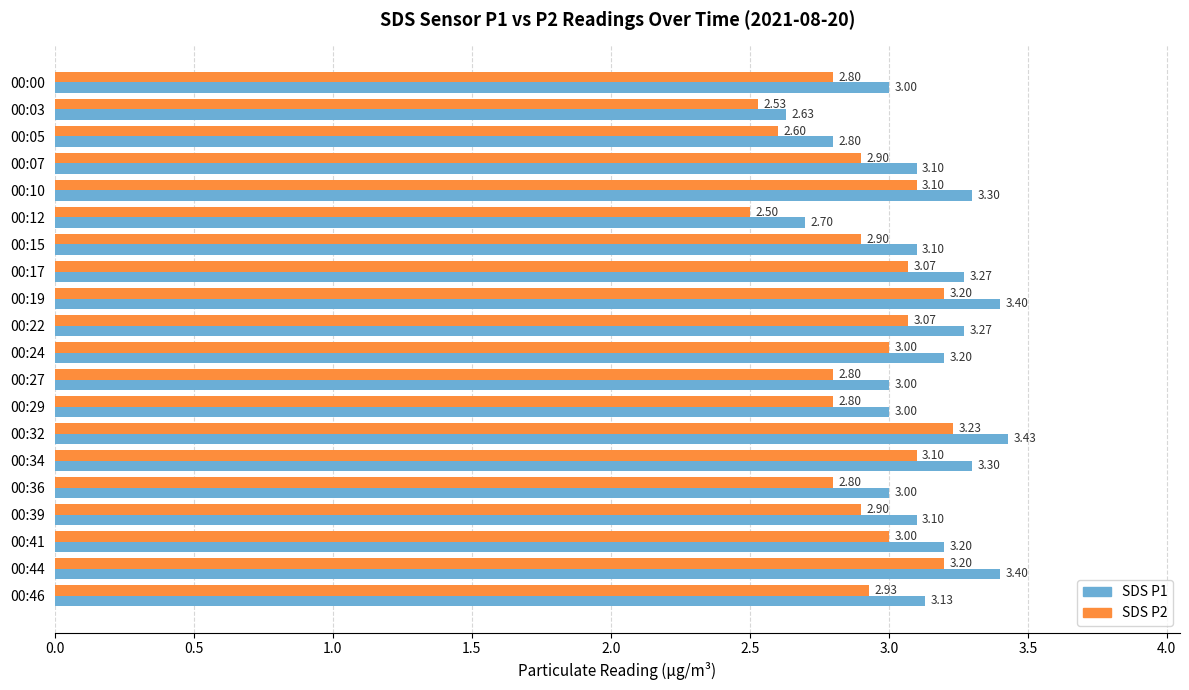

Which series has the widest spread of values?

SDS P1